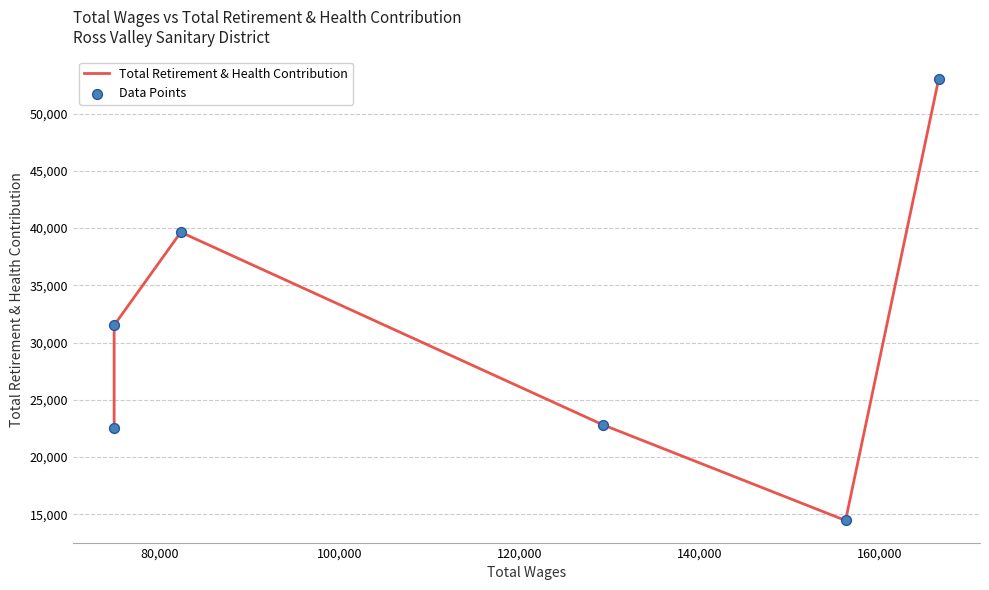

Which series contains the highest Y value?

Total Retirement & Health Contribution